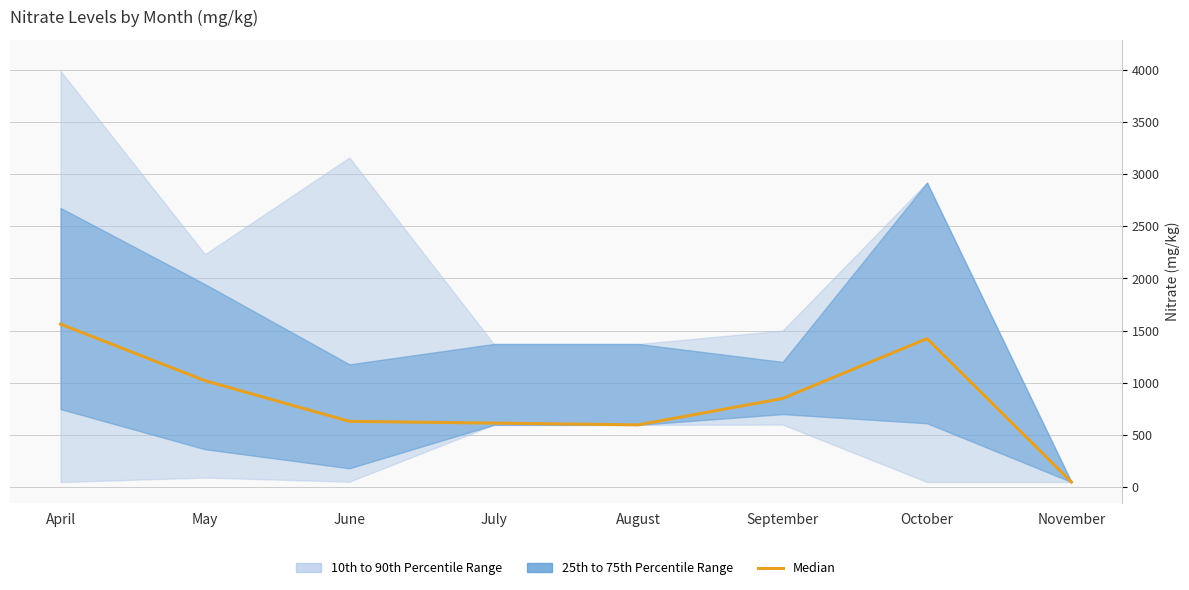

Is it true that the value at June is 203.8?

False